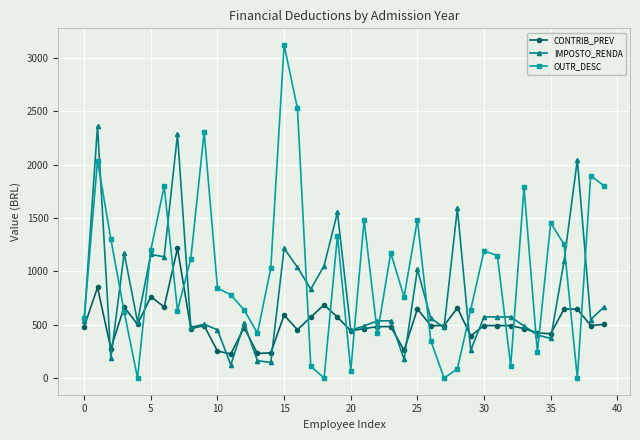

How many categories are shown in the chart?

40